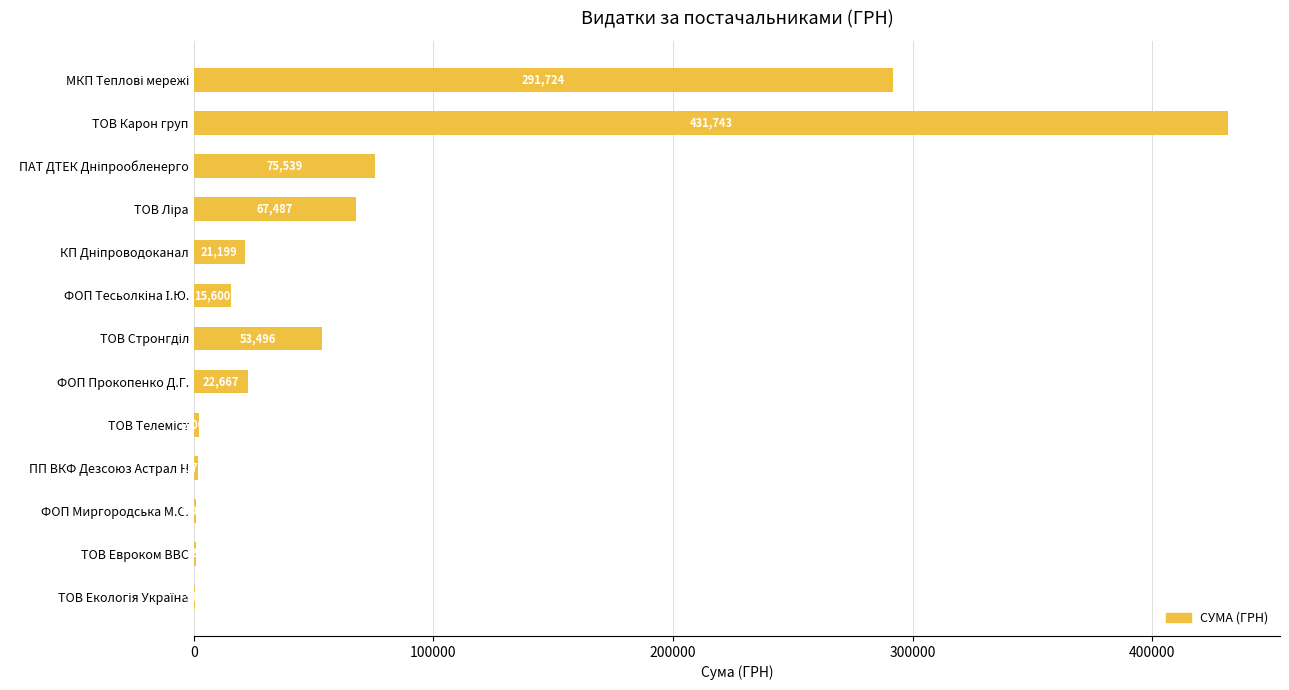

Read the value at ФОП Миргородська М.С..

1059.2